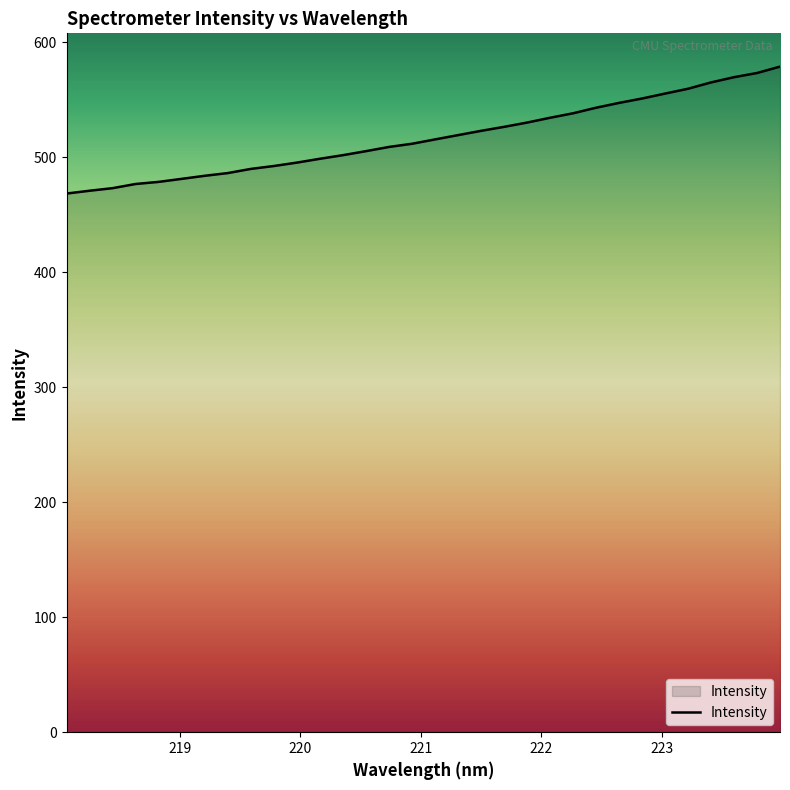

What is the minimum value shown in the chart?

468.3